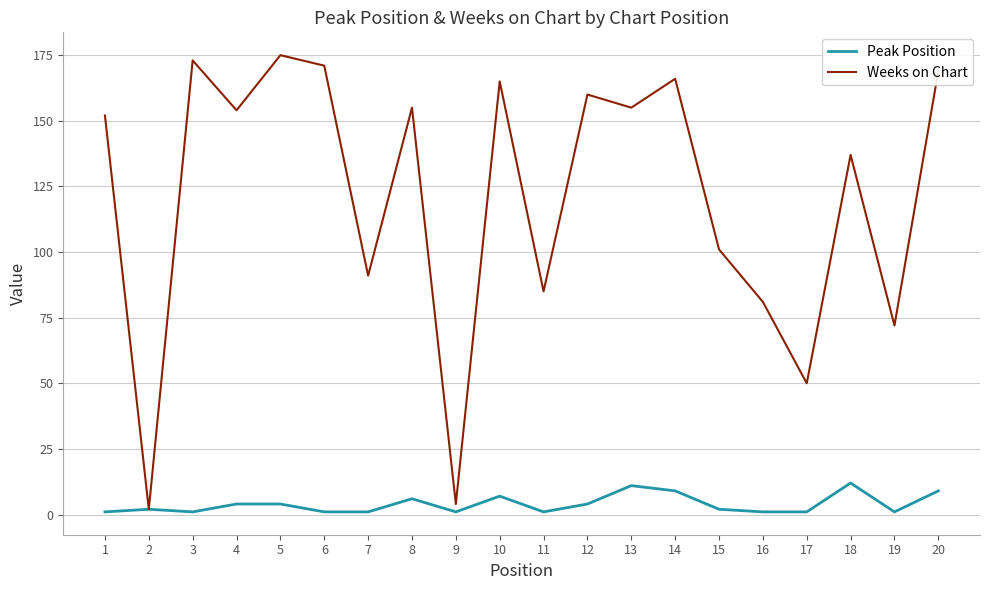

What is the maximum value shown in the chart?

175